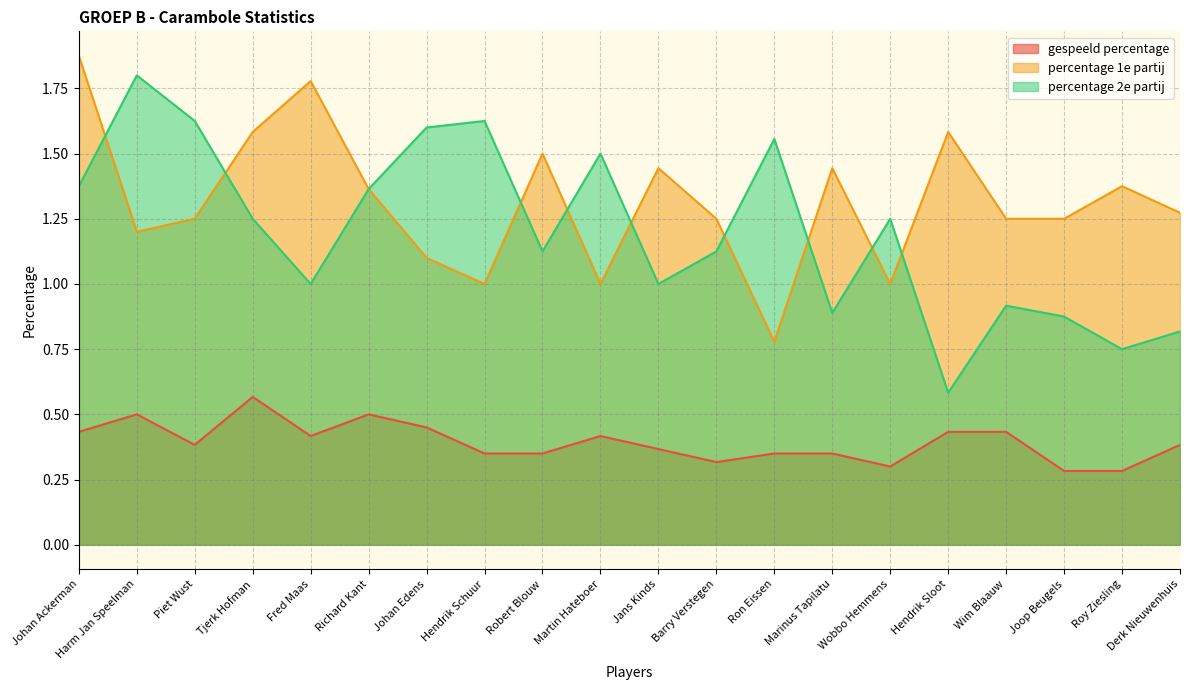

Which series has the largest range (max minus min)?

percentage 2e partij